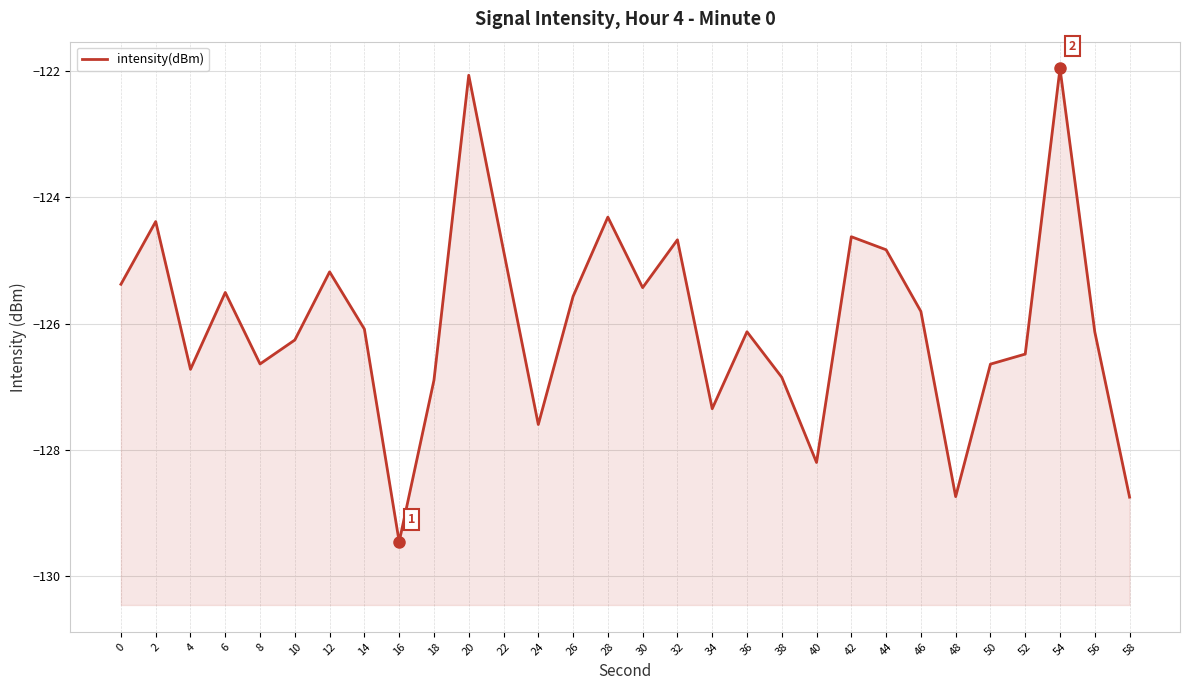

What is the change in value from 6 to 58?

-3.2